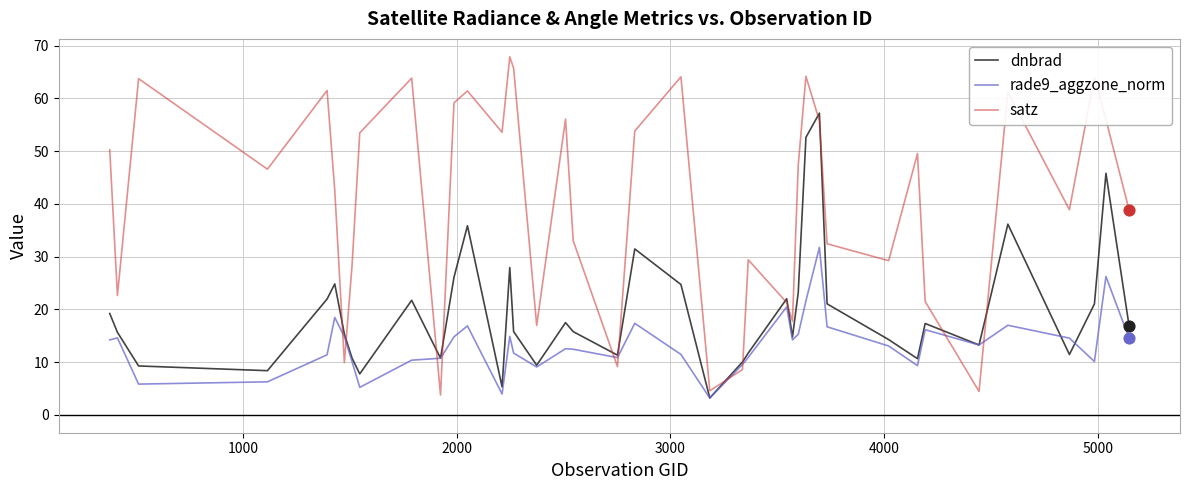

What are all the series names shown in the legend?

dnbrad, rade9_aggzone_norm, satz